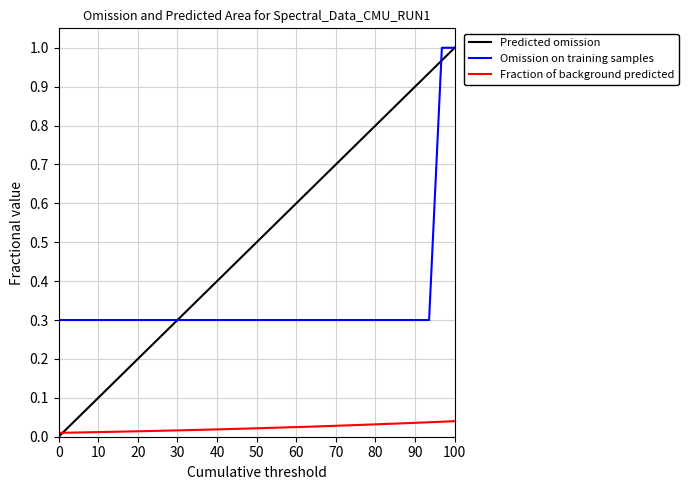

What are all the series names shown in the legend?

Predicted omission, Omission on training samples, Fraction of background predicted